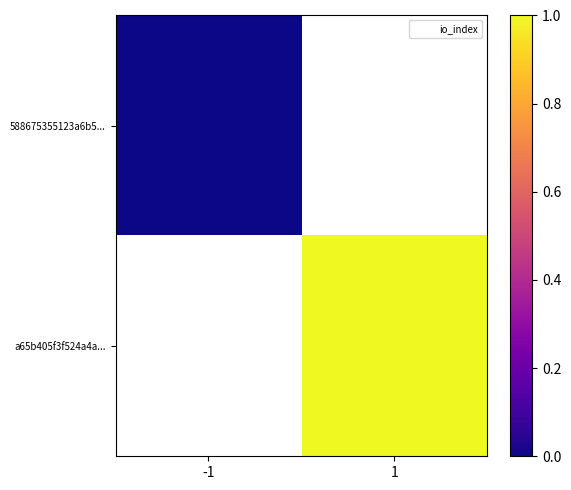

At which label does 588675355123a6b5... reach its peak?

-1